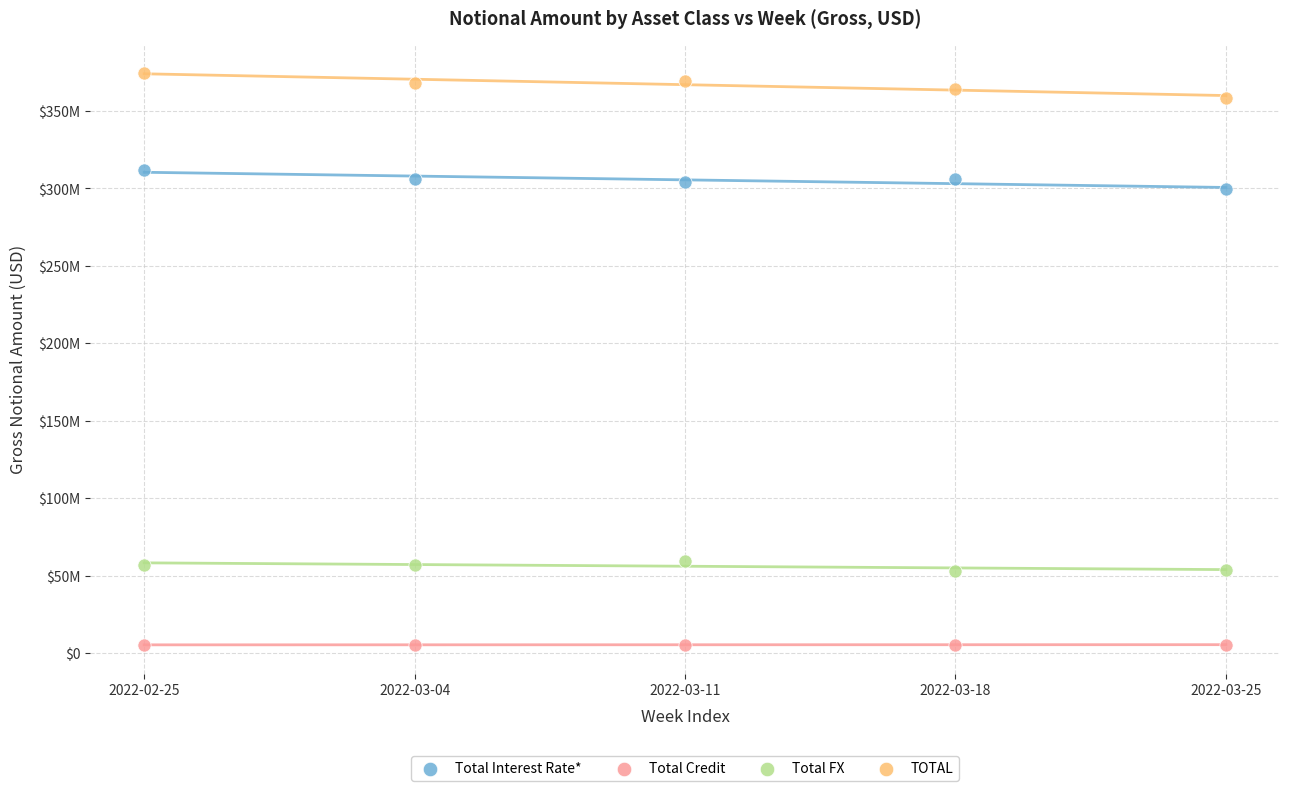

What are all the series names shown in the legend?

Total Interest Rate*, Total Credit, Total FX, TOTAL